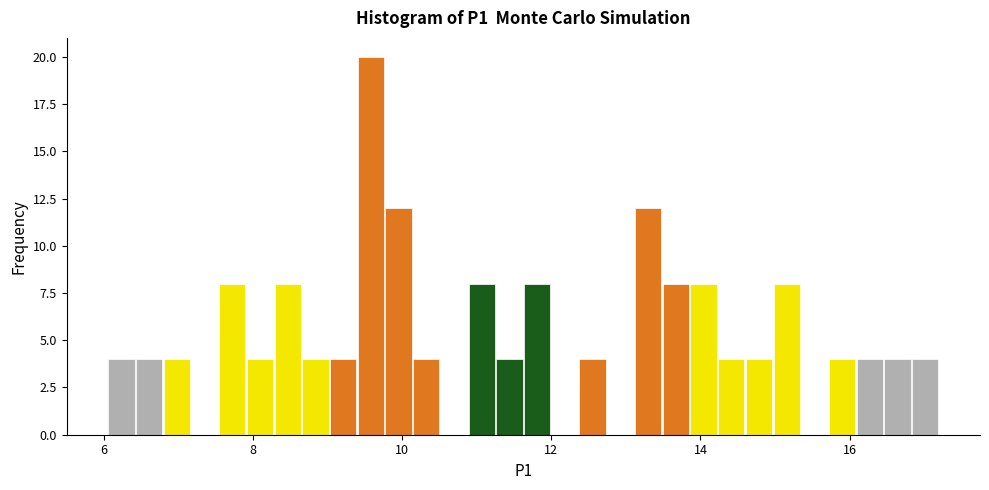

Around what value on the x-axis is the tallest bar? Give the approximate position of its centre, as read against the axis.

9.6